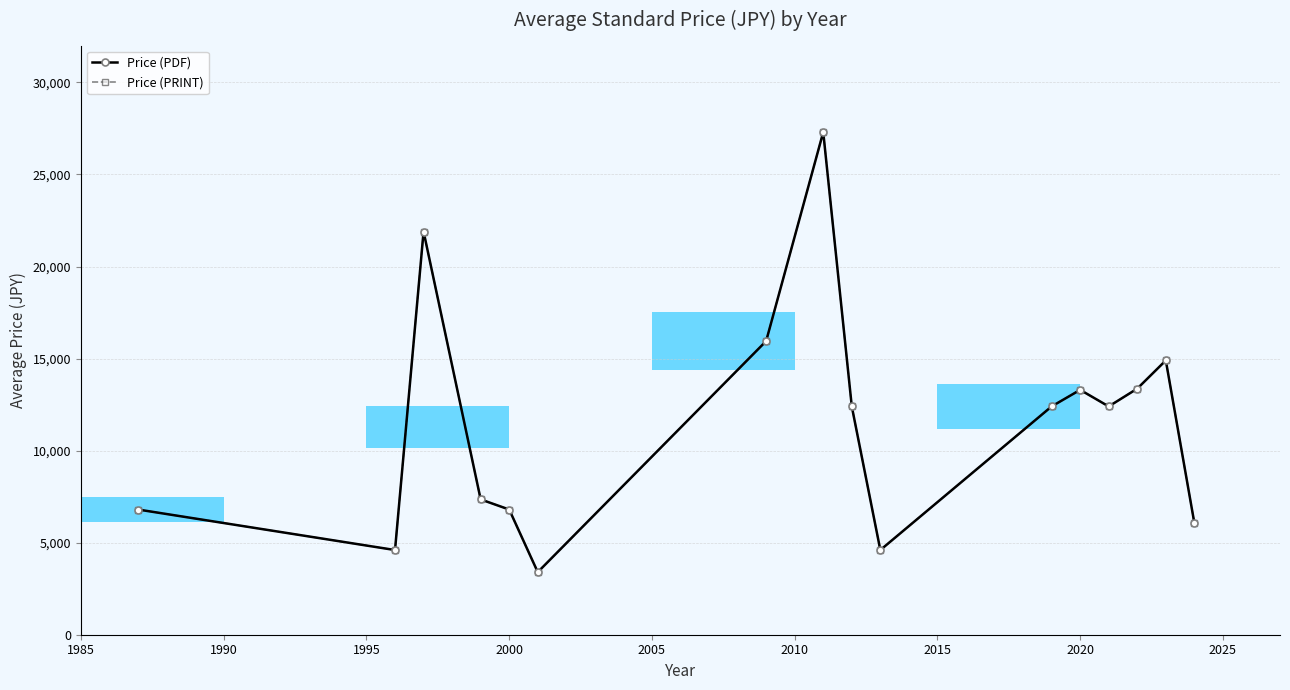

What is the average value of the Price (PDF) series?

11471